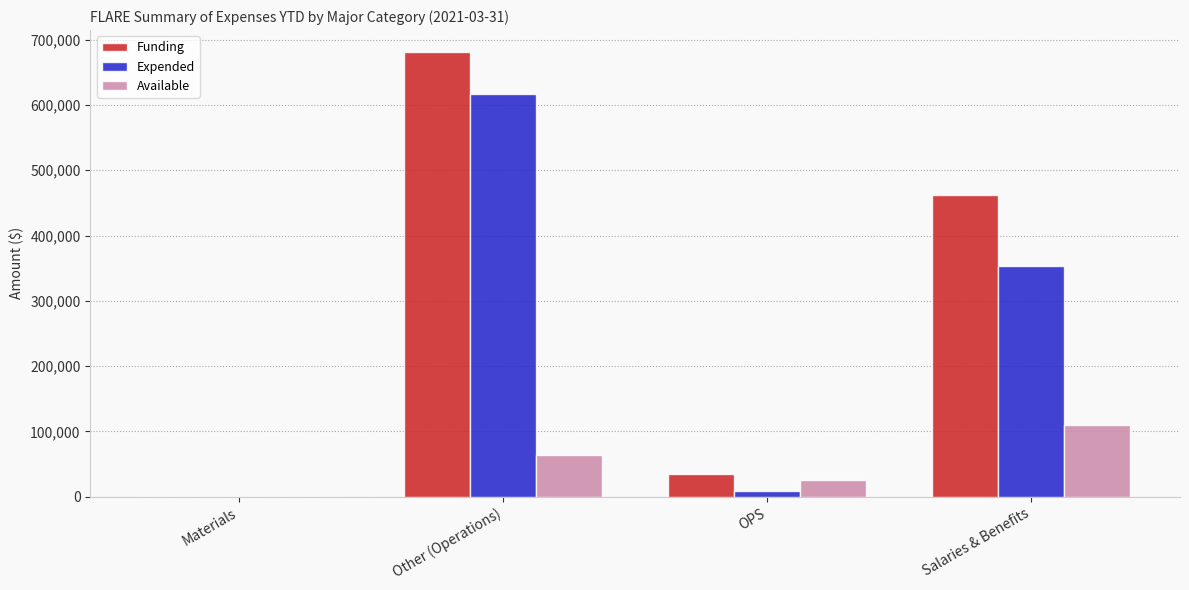

What is the maximum value shown in the chart?

680762